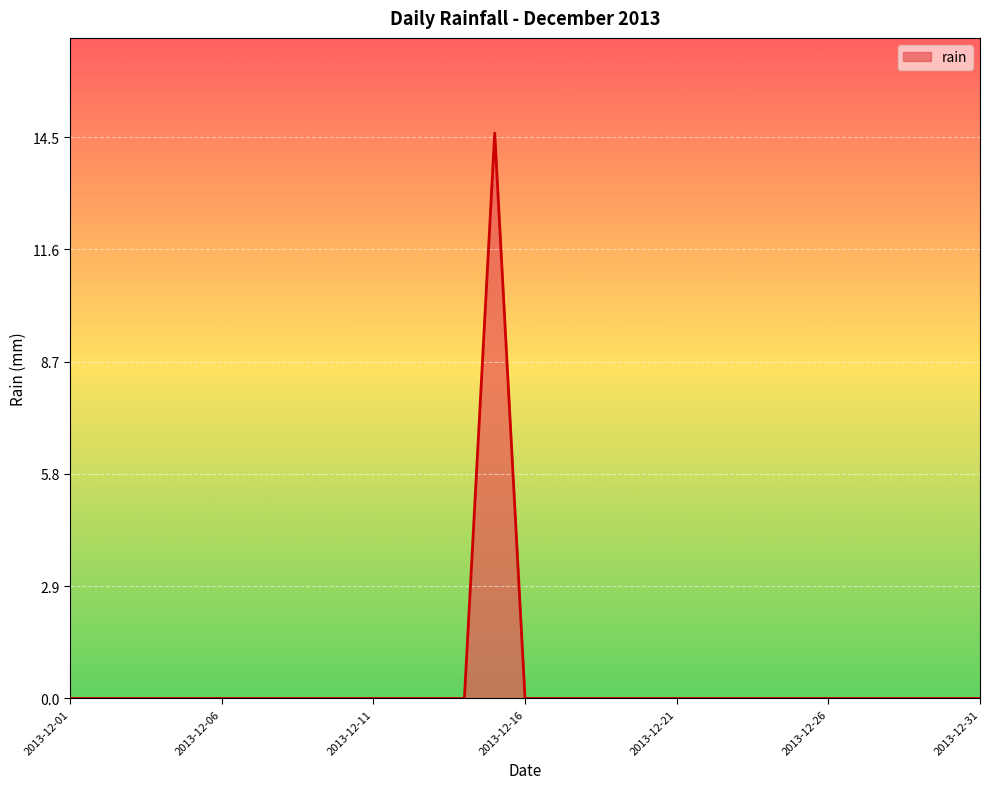

What is the maximum value shown in the chart?

14.6